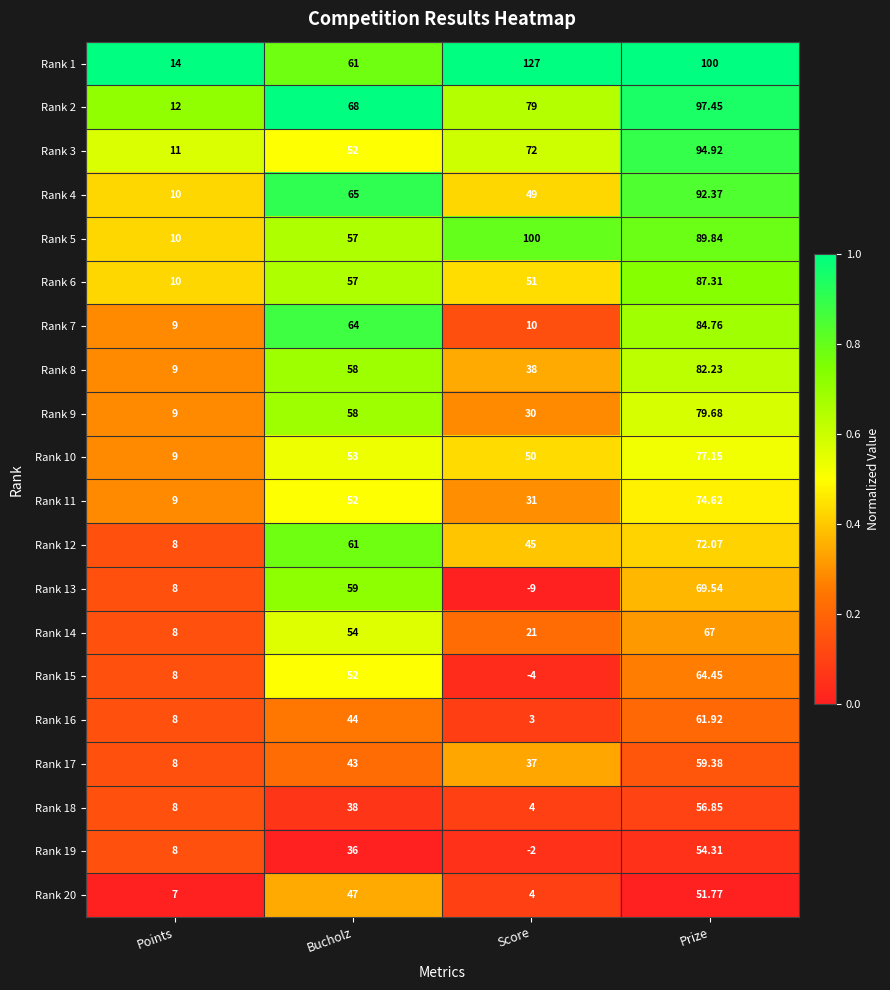

At how many categories does at least one series exceed 0?

4